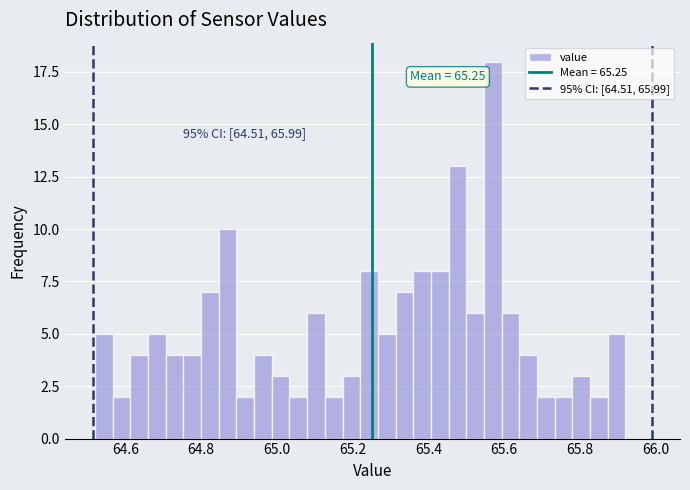

Read against the x-axis, roughly where is the centre of the tallest bar?

65.58